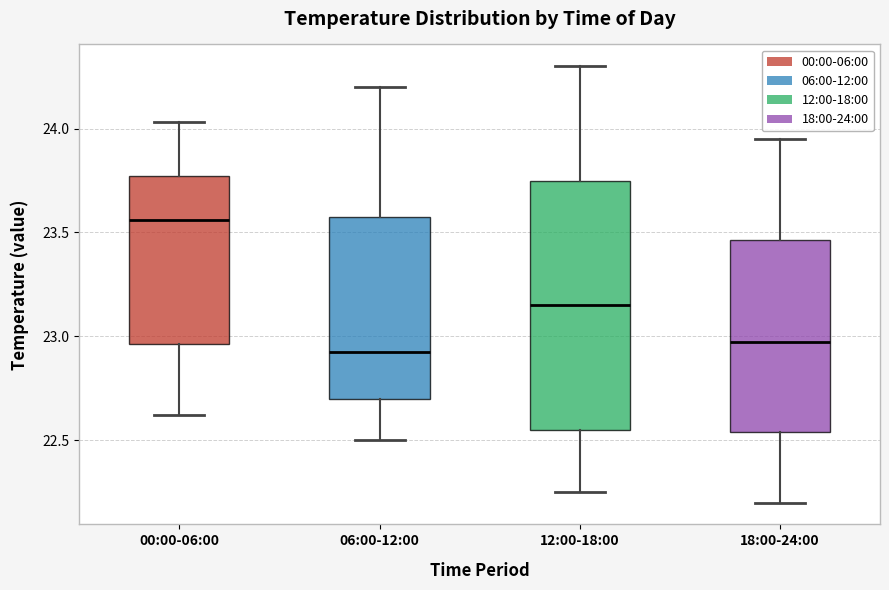

Reading left to right, transcribe this box plot: for each box, give where its median line is, the range the box spans, and where its two whiskers end, as read against the y-axis. The values are not printed on the chart, so give them approximately, as read against the axis.

00:00-06:00: median 23.55, box 22.95 to 23.75, whiskers 22.60 to 24.05
06:00-12:00: median 22.95, box 22.70 to 23.60, whiskers 22.50 to 24.20
12:00-18:00: median 23.15, box 22.55 to 23.75, whiskers 22.25 to 24.30
18:00-24:00: median 23.00, box 22.55 to 23.45, whiskers 22.20 to 23.95